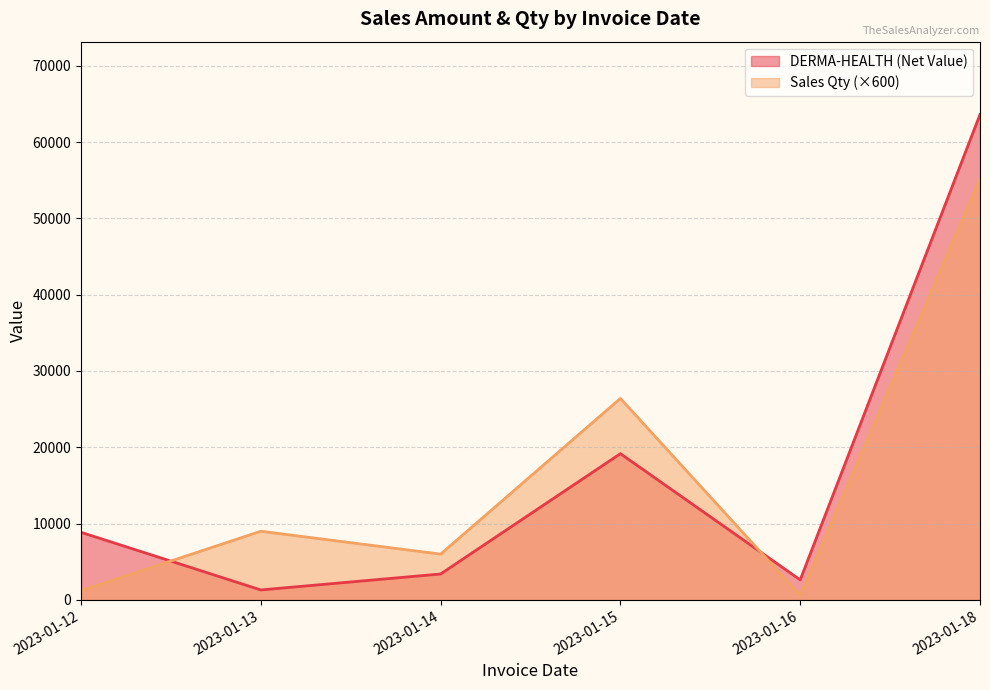

List the series in order of their peak value, highest first.

DERMA-HEALTH (Net Value), Sales Qty (×600)